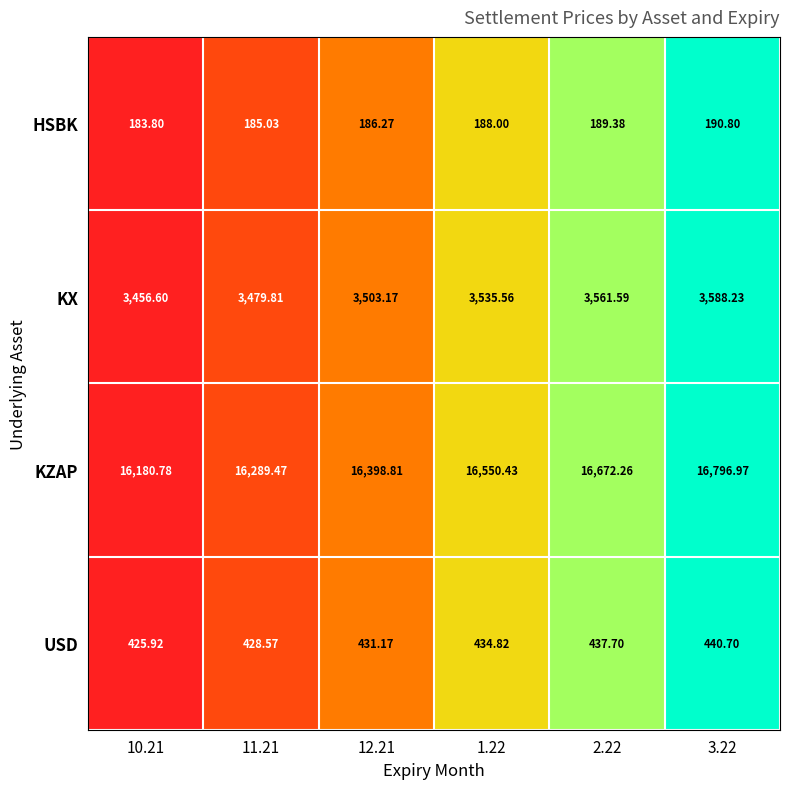

Between 10.21 and 12.21, which series saw the biggest shift?

KZAP